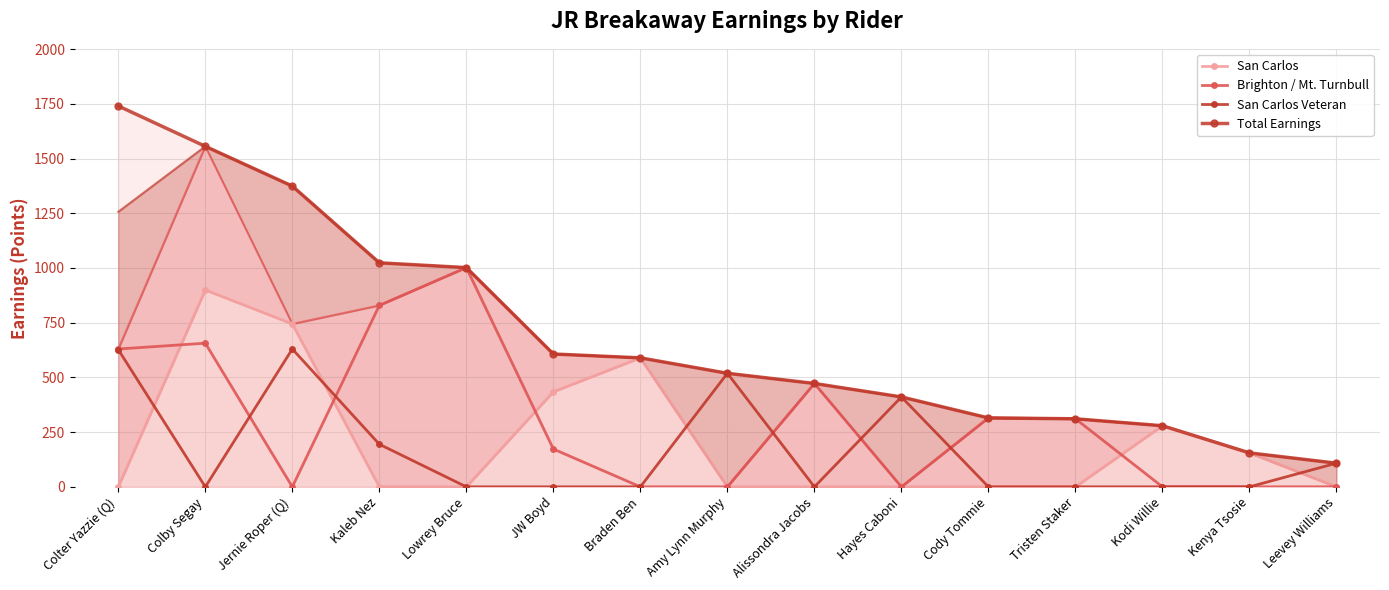

The San Carlos series shows 434.3 at JW Boyd. True or false?

True